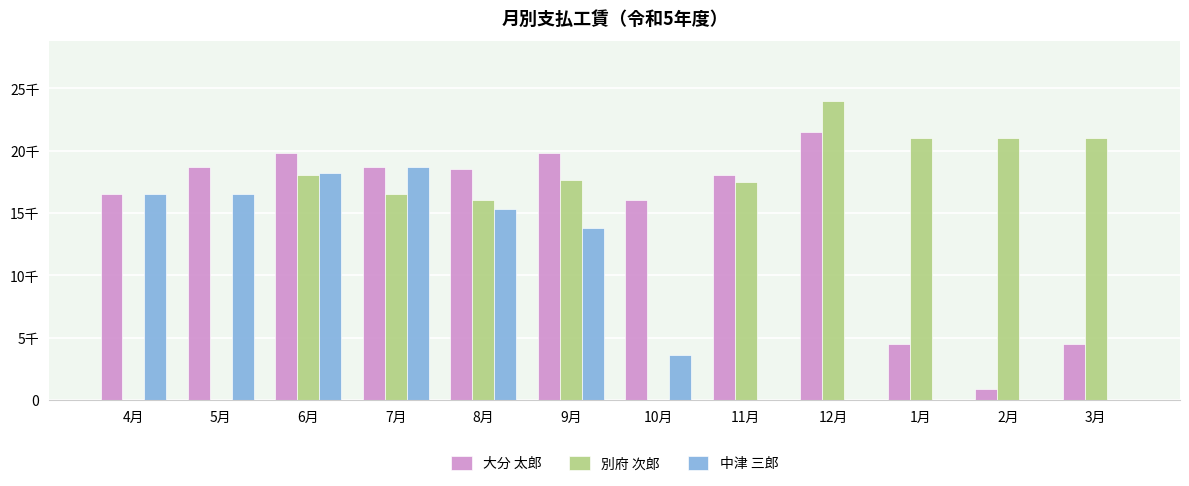

At how many categories does at least one series exceed 1312?

12